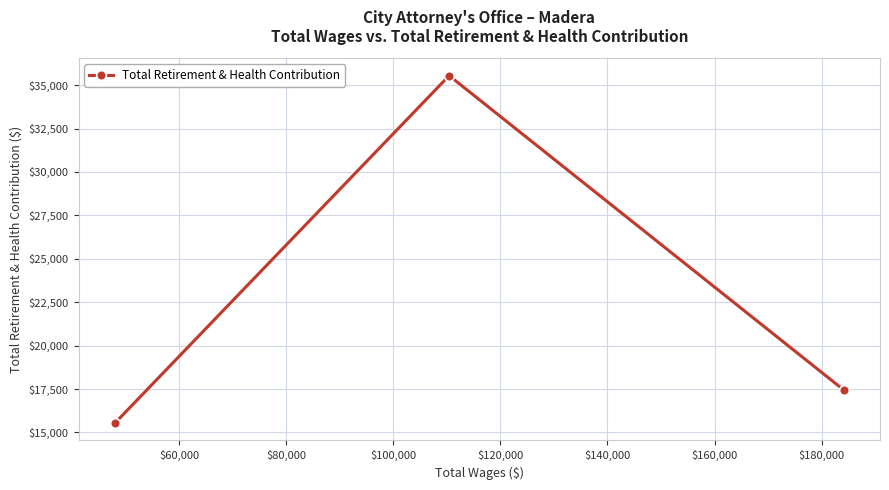

Reading left to right, extract all data points from this chart.

15541	35544	17453